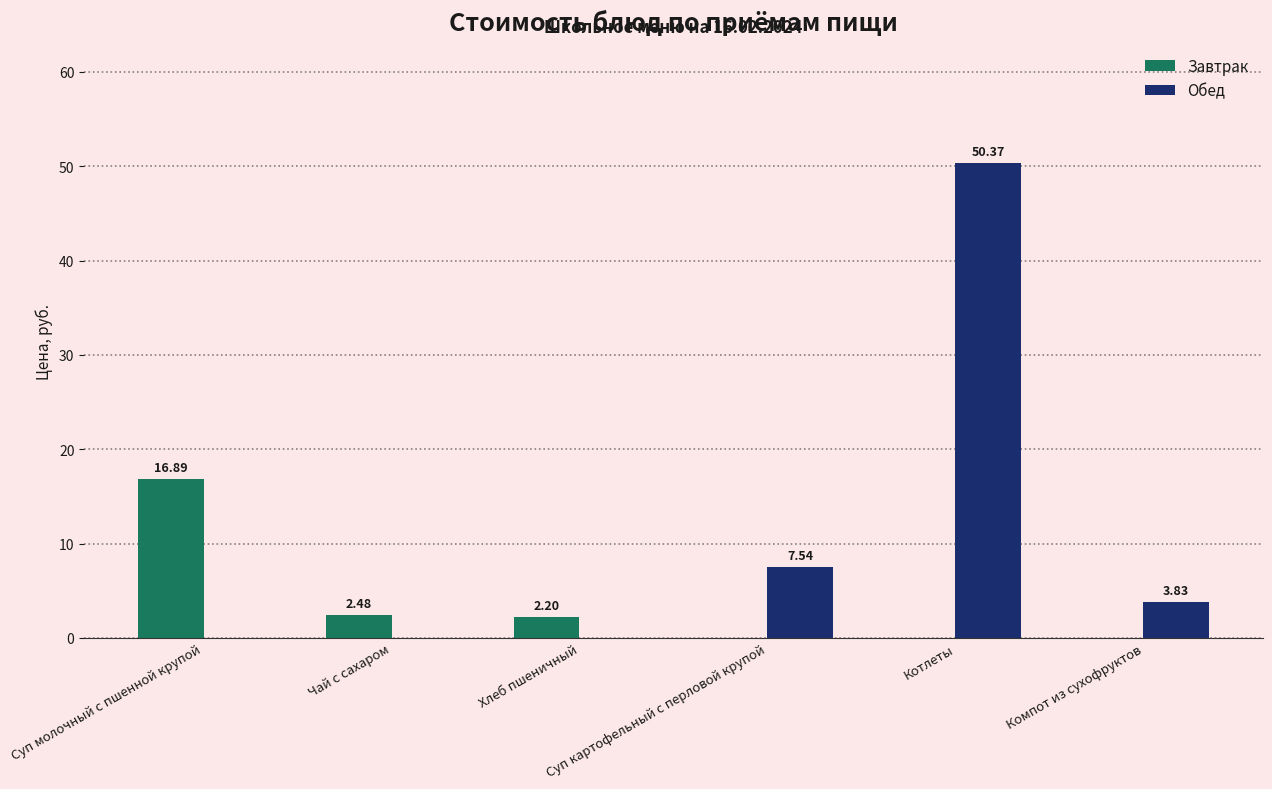

Which series has the largest total across all categories?

Обед